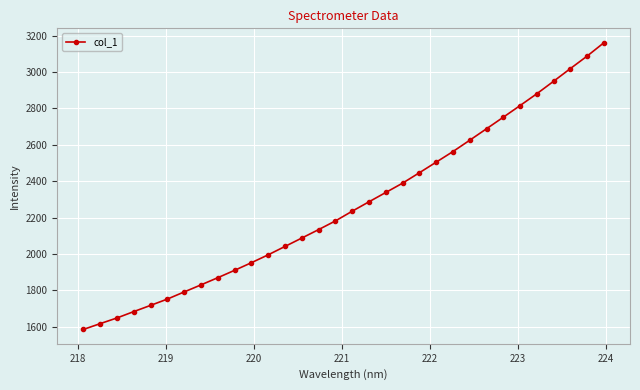

What is the value of the 24th point from the left?

2625.2